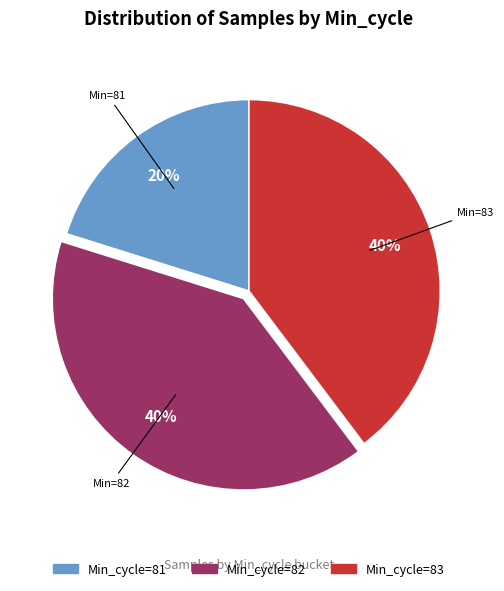

Is there a majority slice in this chart?

No